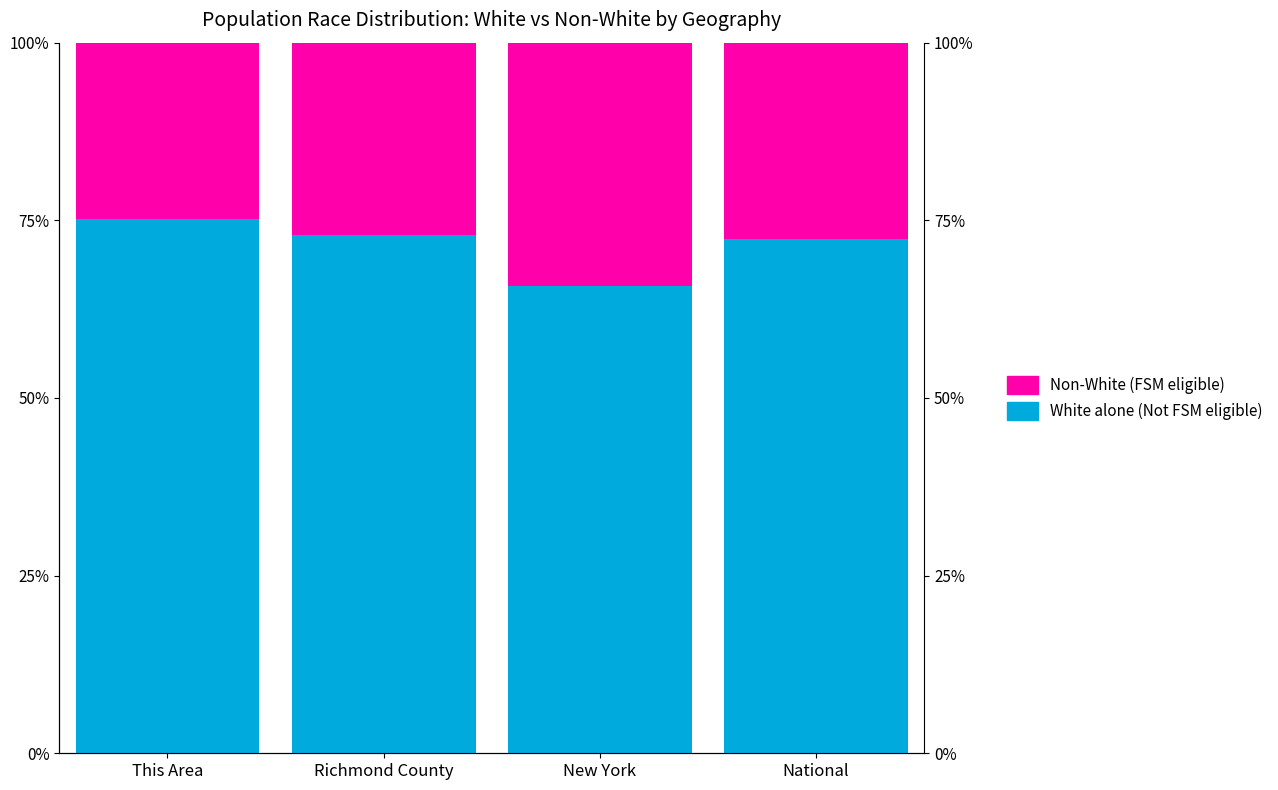

What is the total value across all series at New York?

100.0